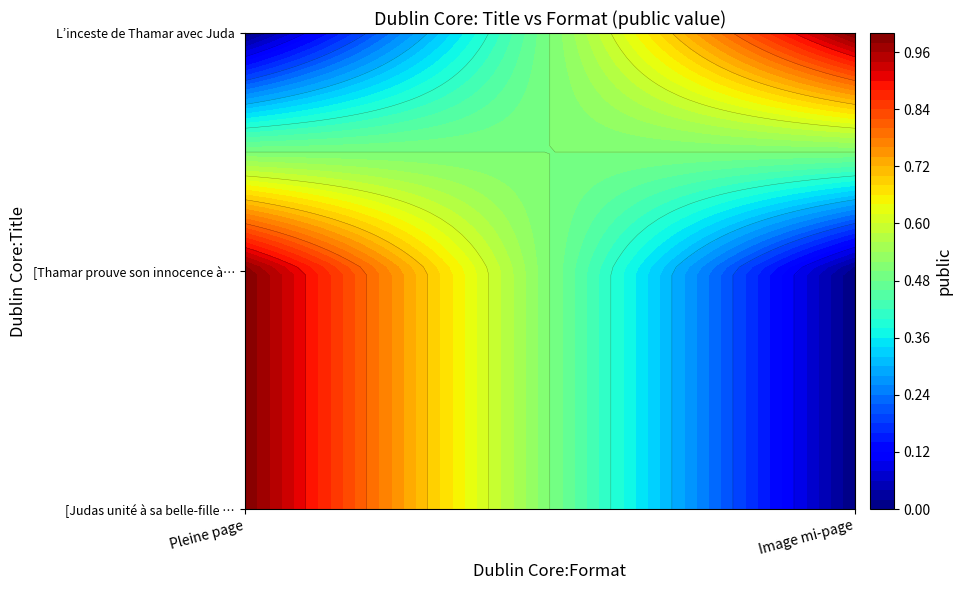

At which label is [Thamar prouve son innocence à Juda] closest to 0?

Image mi-page